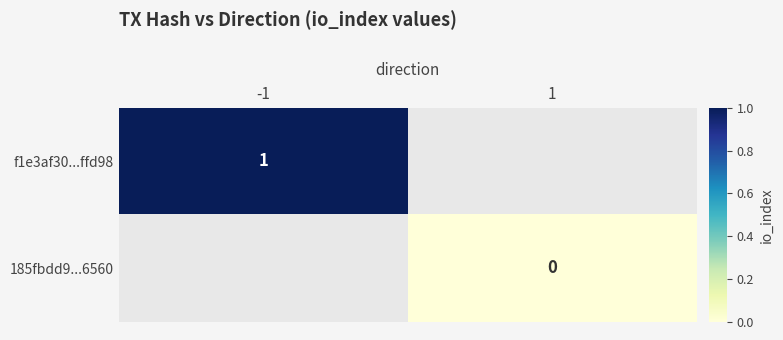

What is the greatest value displayed?

1.0